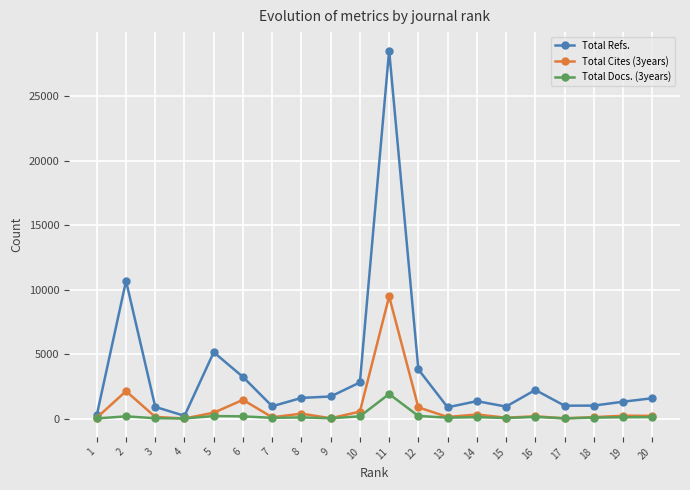

At how many categories does at least one series exceed 24673?

1